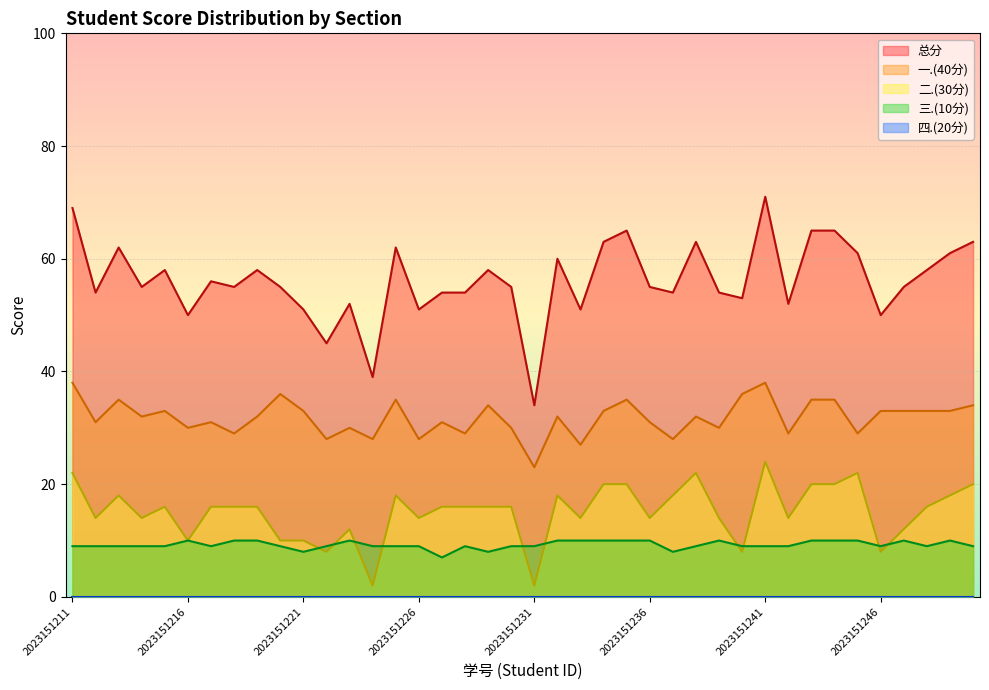

How many values in the 三.(10分) series exceed 9?

15